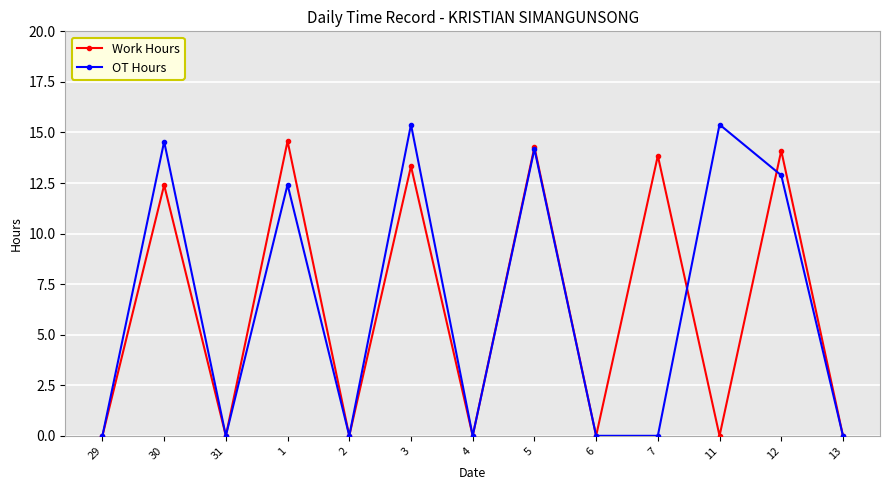

Which series has the largest range (max minus min)?

OT Hours